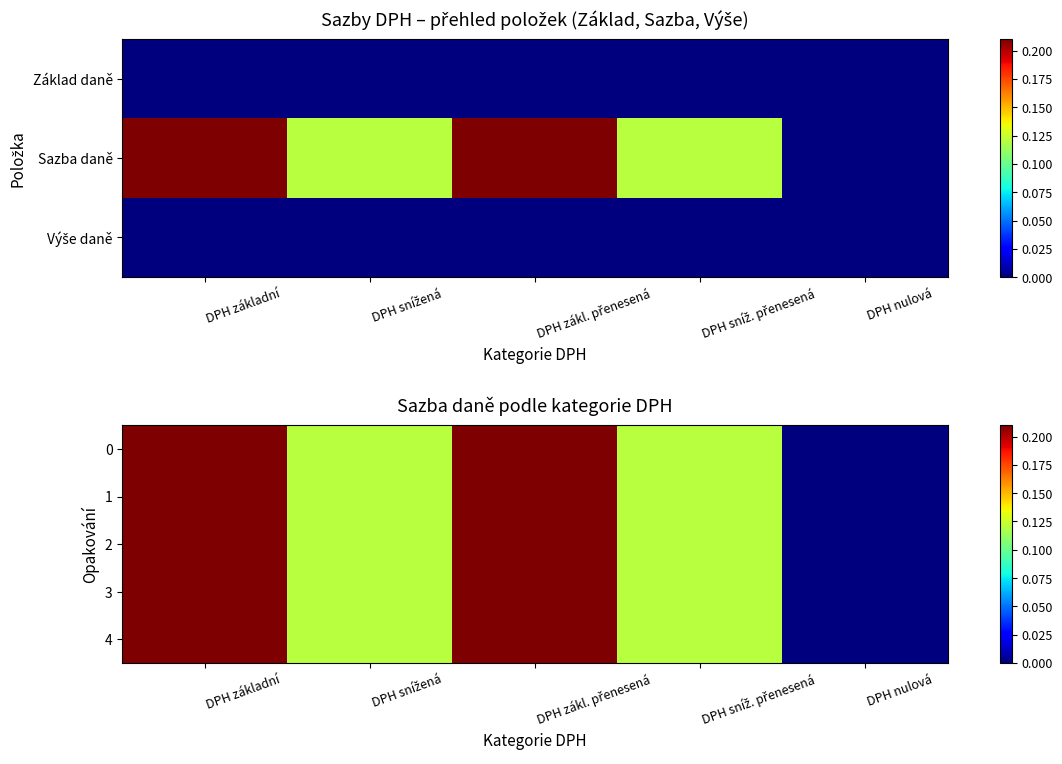

At which label is 3 closest to 0?

DPH nulová